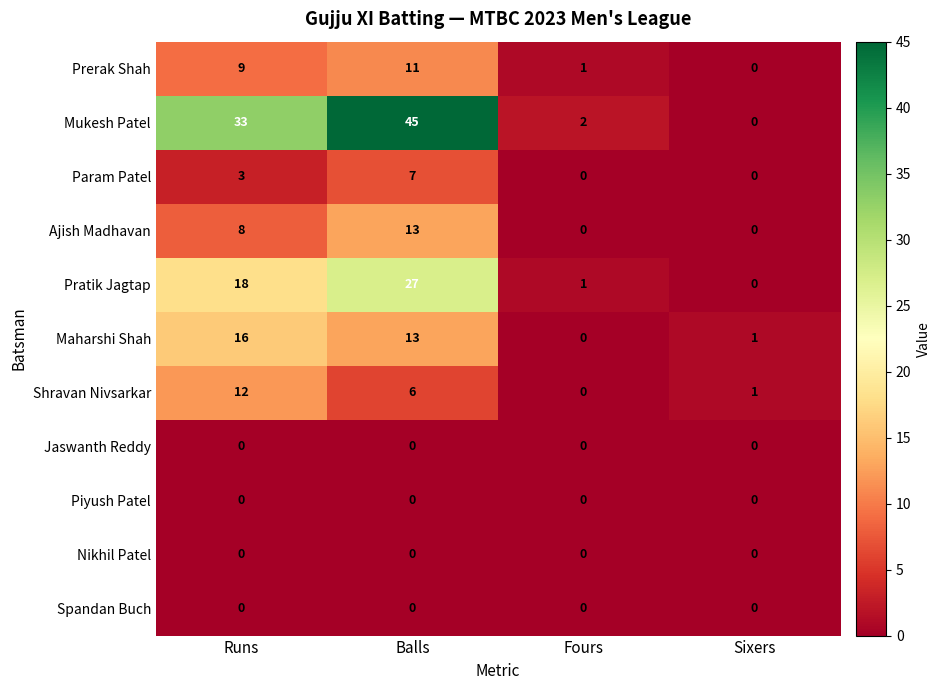

At which category is the sum across all series the highest?

Balls